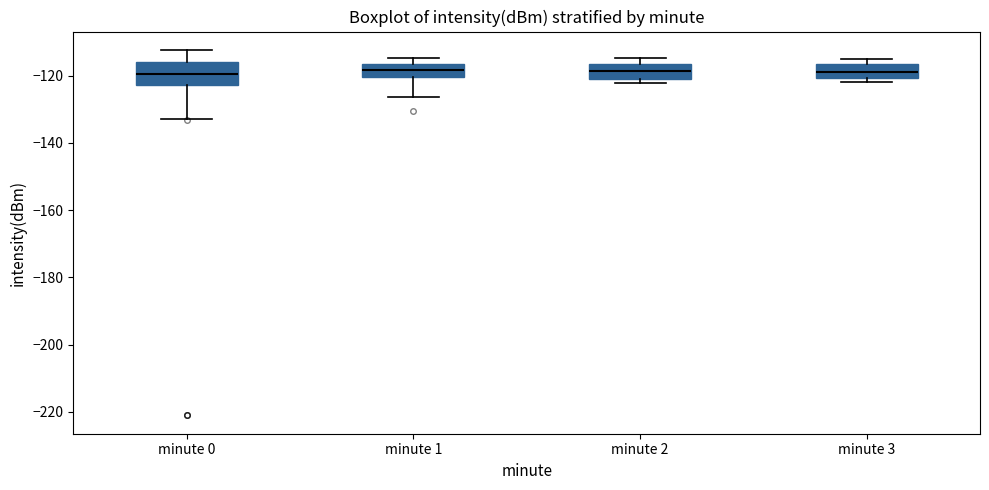

Reading left to right, read every box against the y-axis: the position of its median line, the range the box covers, and the ends of its whiskers. The values are not printed on the chart, so give them approximately, as read against the axis.

minute 0: median -120, box -122 to -116, whiskers -132 to -112
minute 1: median -118, box -120 to -116, whiskers -126 to -114
minute 2: median -118, box -120 to -116, whiskers -122 to -114
minute 3: median -118, box -120 to -116, whiskers -122 to -116 (just above the box's upper edge)